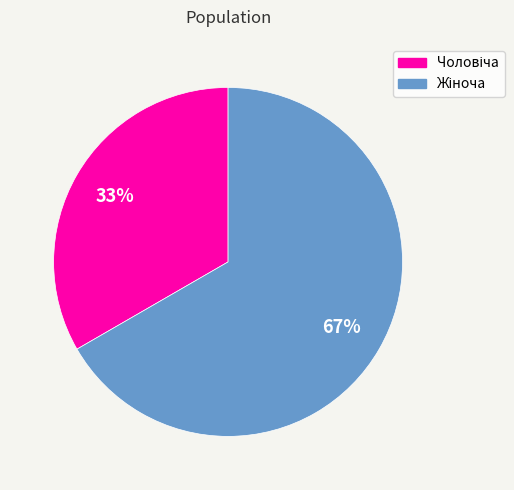

Does any single category account for the majority?

Yes